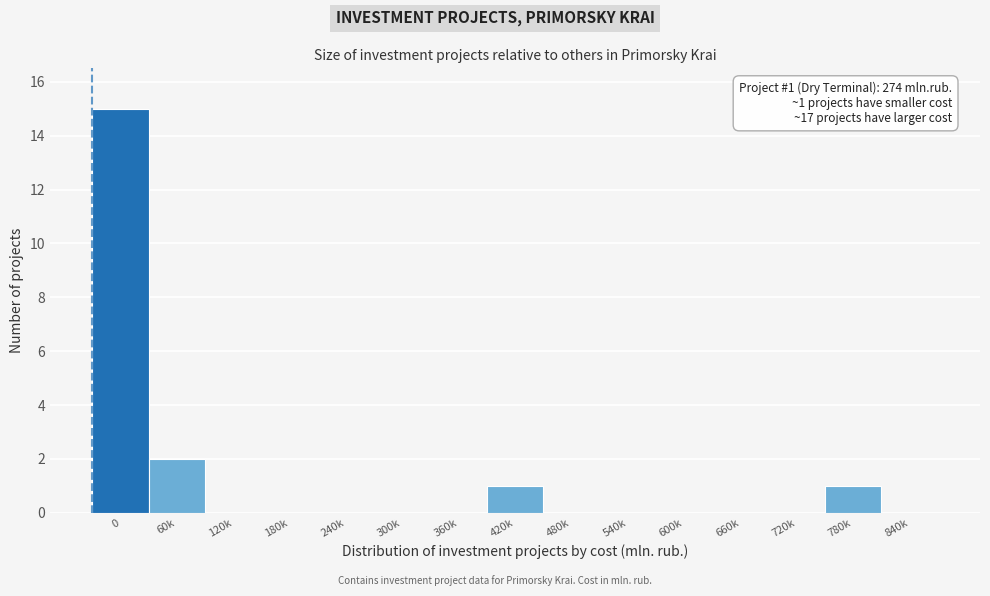

Reading right to left, extract all data points from this chart.

840k=0	780k=1	720k=0	660k=0	600k=0	540k=0	480k=0	420k=1	360k=0	300k=0	240k=0	180k=0	120k=0	60k=2	0=15